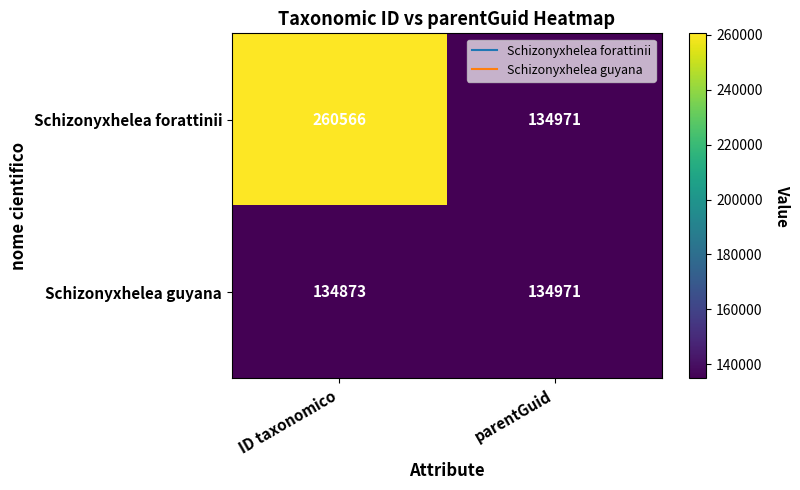

What is the sum of the Schizonyxhelea guyana values at ID taxonomico and parentGuid?

269844